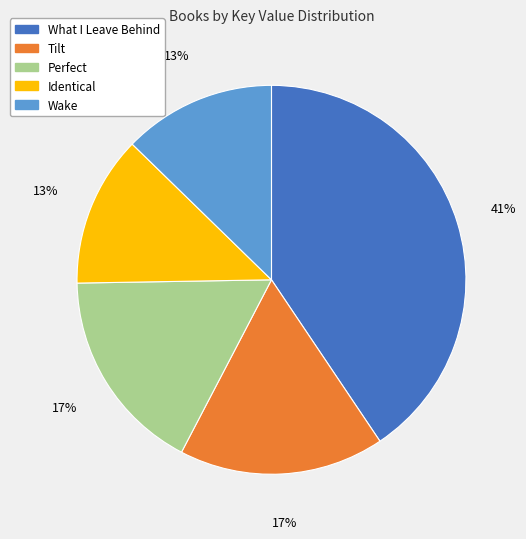

To the nearest percent, what is the average slice percentage?

20%